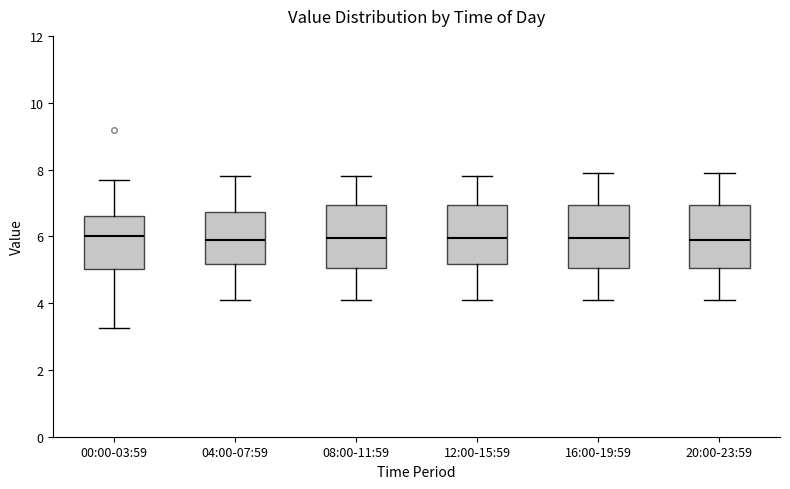

Where does the upper whisker of the box for 12:00-15:59 end on the y-axis? The values are not printed on the chart, so give them approximately, as read against the axis.

7.8